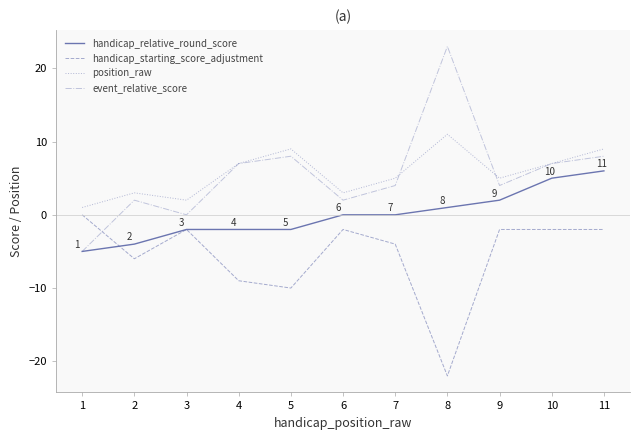

Does the chart have visible grid lines?

No